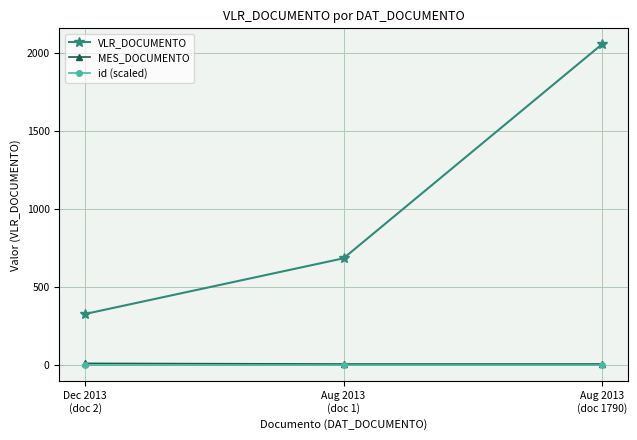

What is the value of the VLR_DOCUMENTO point at the 2nd from the left?

685.0